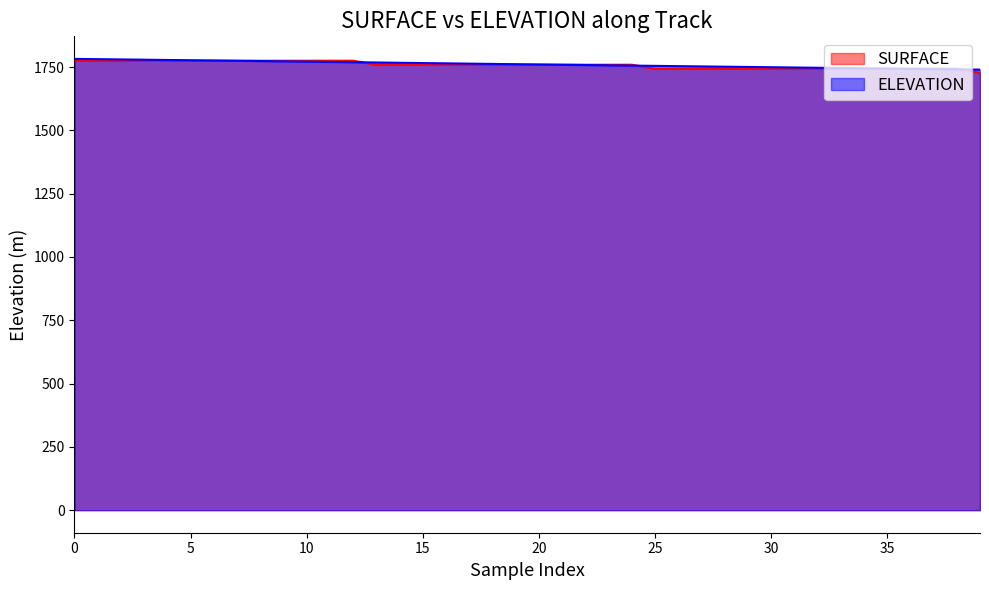

At how many categories does at least one series exceed 1745?

34